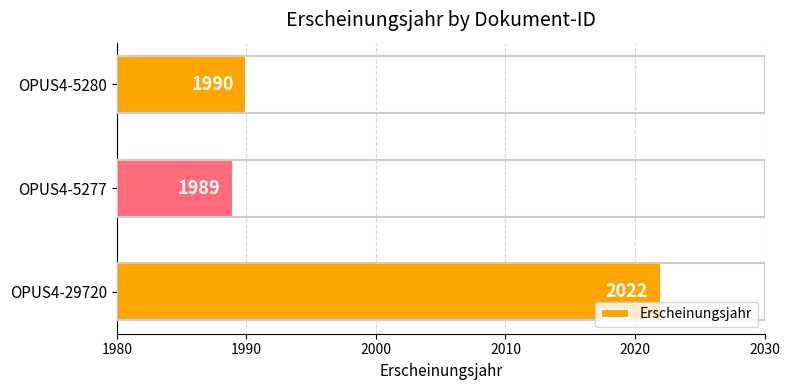

What is the change in value from OPUS4-29720 to OPUS4-5280?

-32